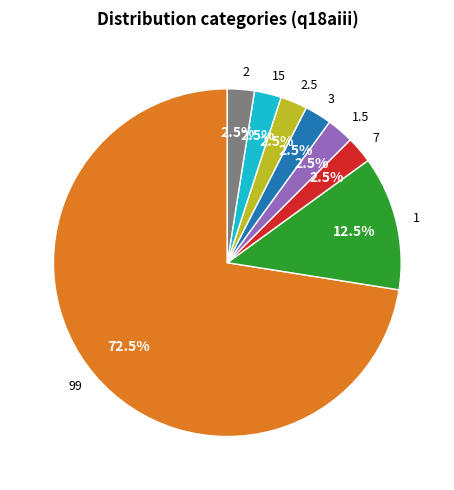

Combined, what portion of the pie is 1.5 and 15?

5.0%